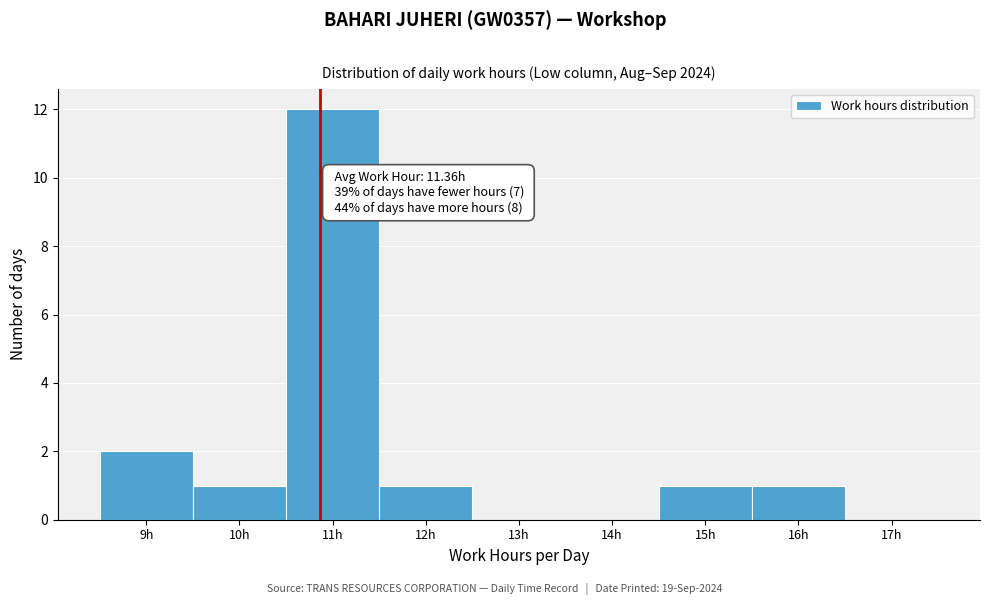

Reading right to left, what are all the values shown in this chart?

17h=0	16h=1	15h=1	14h=0	13h=0	12h=1	11h=12	10h=1	9h=2